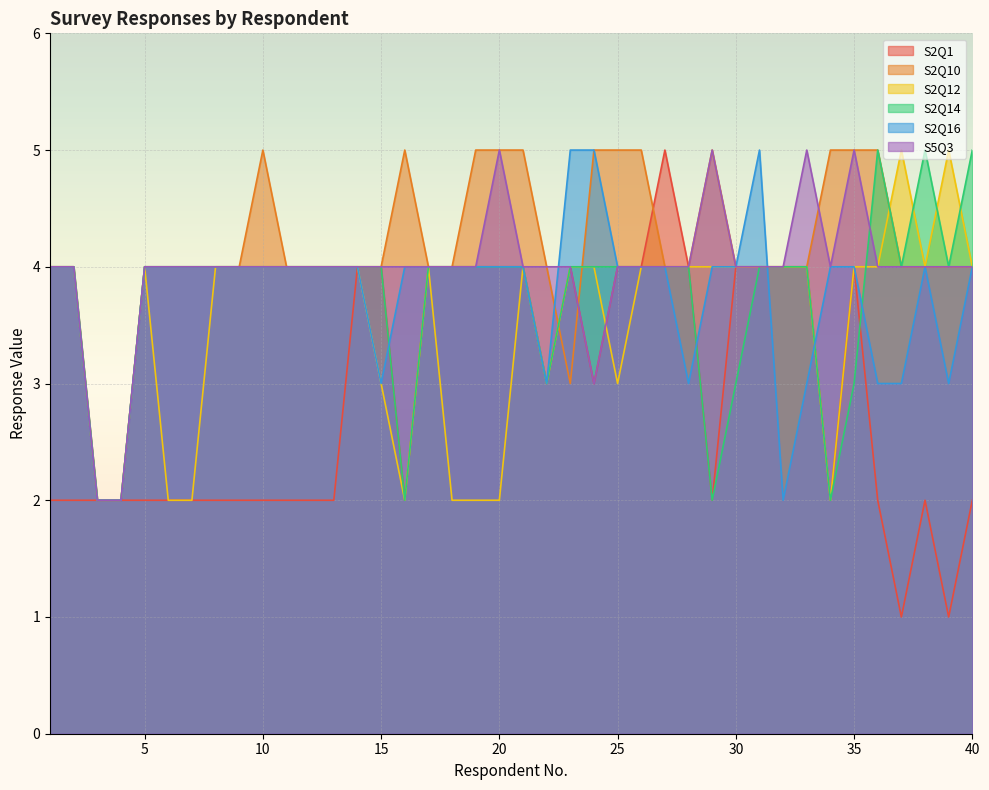

The value of S2Q16 at 39 is 3. True or false?

True